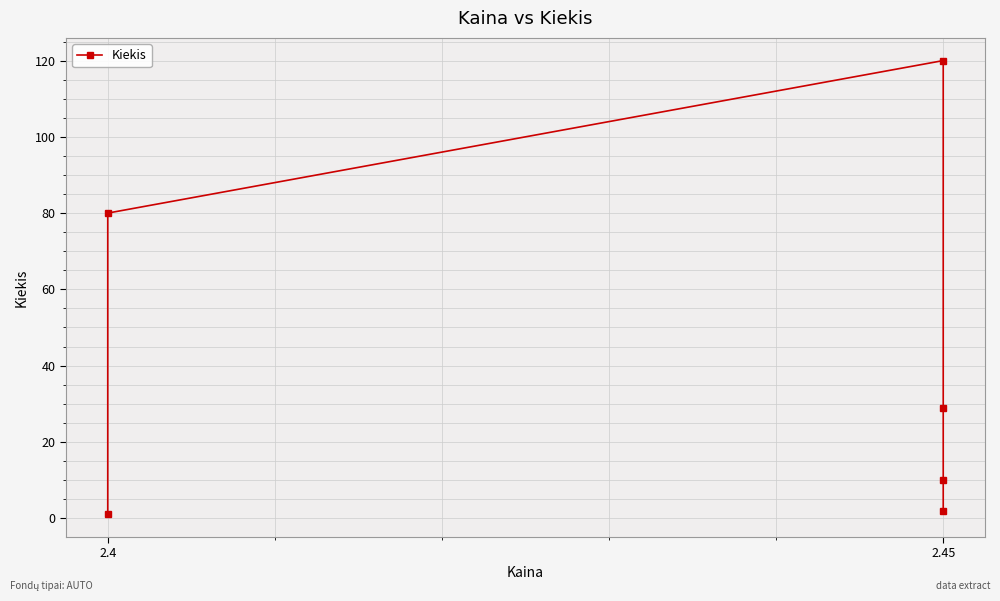

What is the greatest value displayed?

120